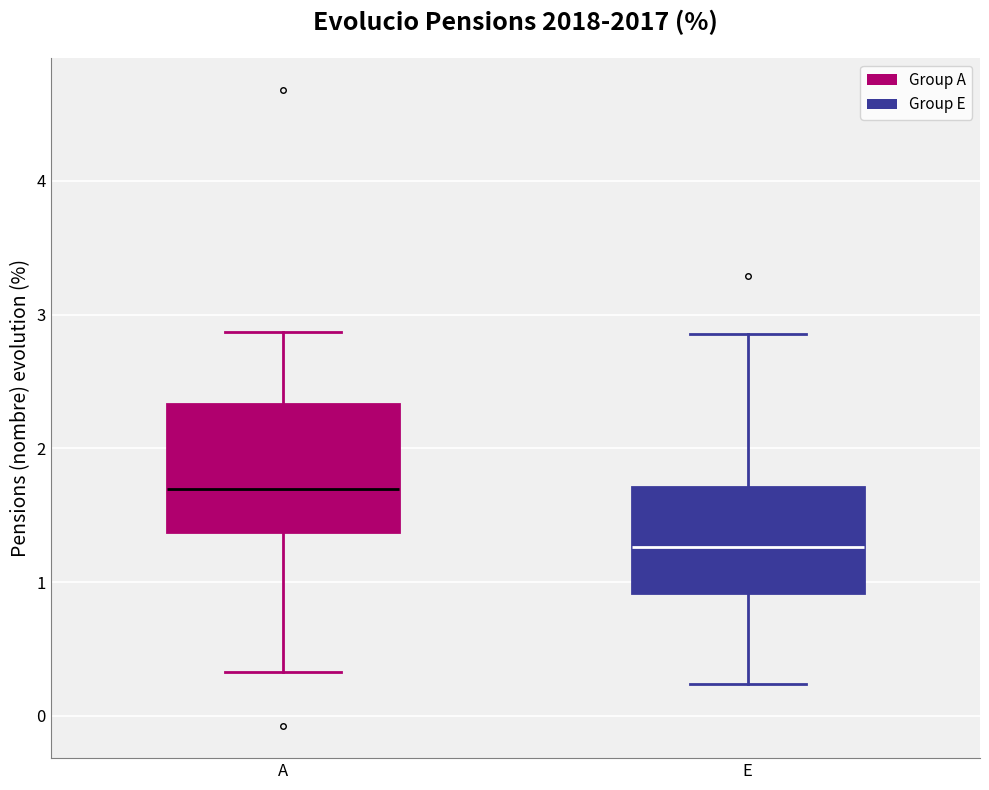

Reading left to right, read every box against the y-axis: the position of its median line, the range the box covers, and the ends of its whiskers. The values are not printed on the chart, so give them approximately, as read against the axis.

A: median 1.7, box 1.4 to 2.3, whiskers 0.3 to 2.9
E: median 1.3, box 0.9 to 1.7, whiskers 0.2 to 2.9